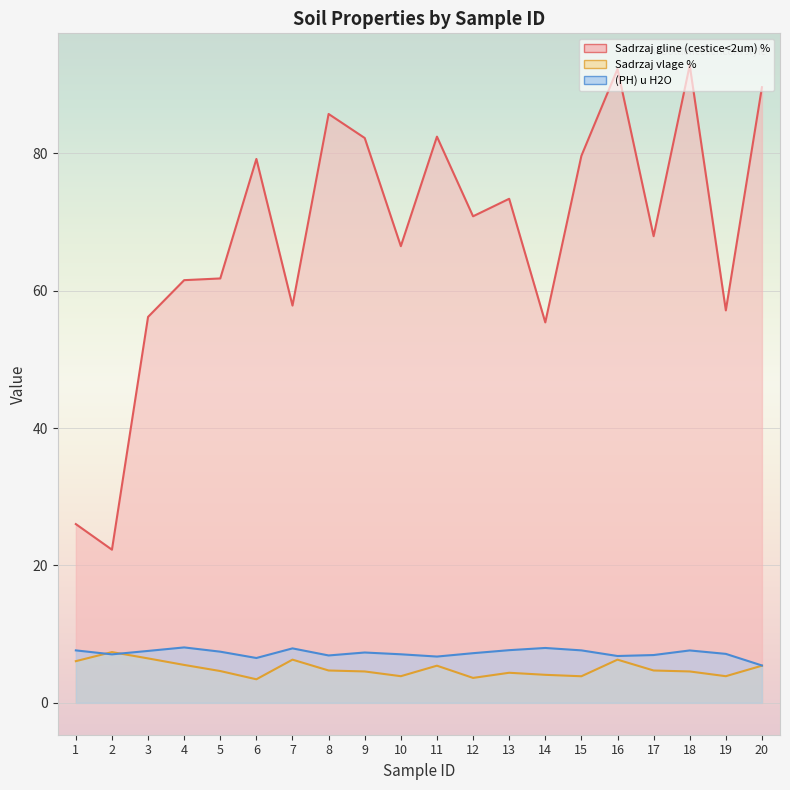

Reading left to right, extract all data points from this chart.

Sadrzaj gline (cestice<2um) %: 26.0	22.3	56.2	61.5	61.8	79.2	57.9	85.8	82.2	66.5	82.5	70.8	73.4	55.4	79.7	92.3	68.0	92.8	57.1	89.7
Sadrzaj vlage %: 6.1	7.4	6.5	5.5	4.6	3.4	6.3	4.7	4.6	3.9	5.4	3.6	4.4	4.1	3.9	6.3	4.7	4.6	3.9	5.4
(PH) u H2O: 7.6	7.1	7.6	8.1	7.5	6.5	7.9	6.9	7.3	7.1	6.7	7.2	7.7	8.0	7.6	6.8	7.0	7.6	7.1	5.4